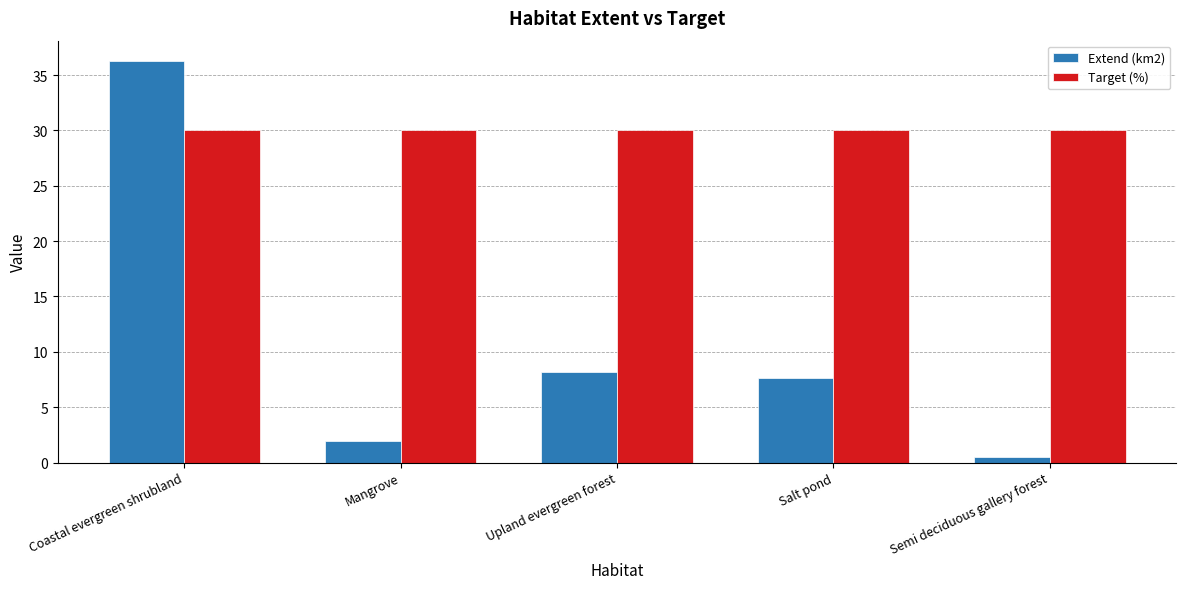

How many groups of bars are there?

5